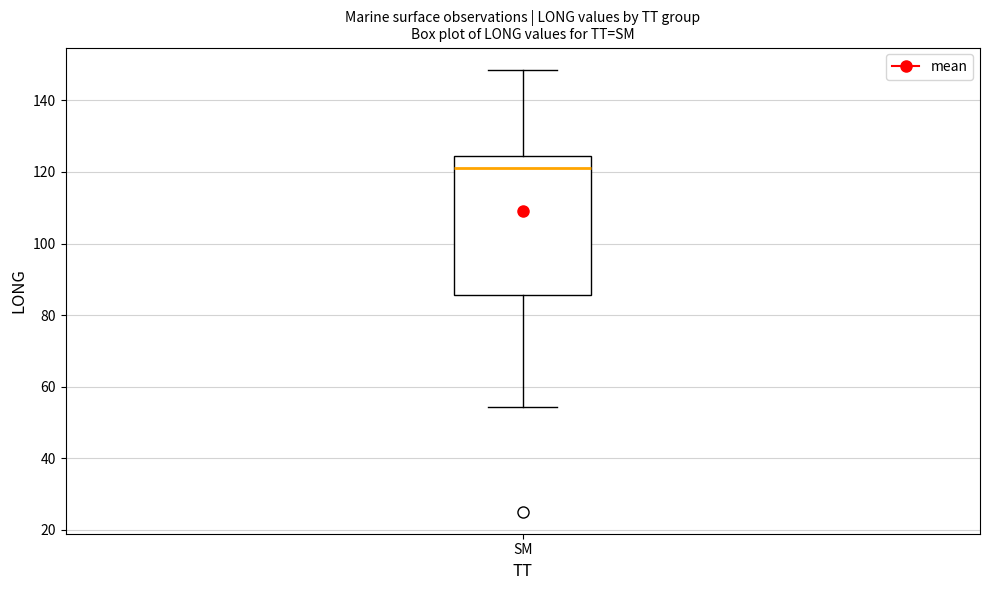

Transcribe this box plot: give where the median line is, the range the box spans, and where the two whiskers end, as read against the y-axis. The values are not printed on the chart, so give them approximately, as read against the axis.

median 122, box 86 to 124, whiskers 54 to 148